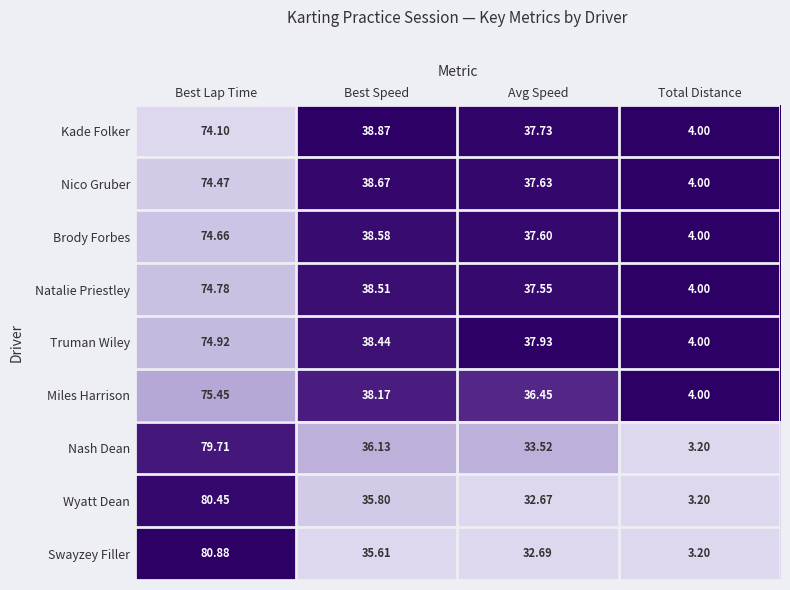

At Avg Speed, list the series in order from smallest to largest.

Wyatt Dean, Swayzey Filler, Nash Dean, Miles Harrison, Natalie Priestley, Brody Forbes, Nico Gruber, Kade Folker, Truman Wiley